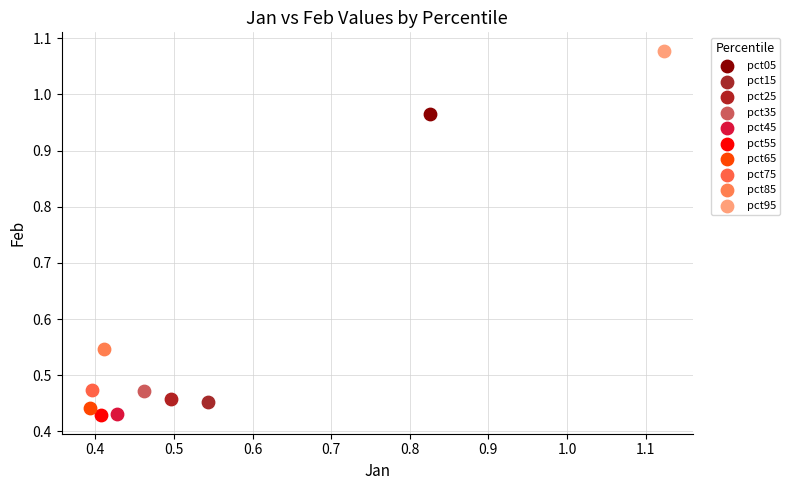

What are all the series names shown in the legend?

pct05, pct15, pct25, pct35, pct45, pct55, pct65, pct75, pct85, pct95